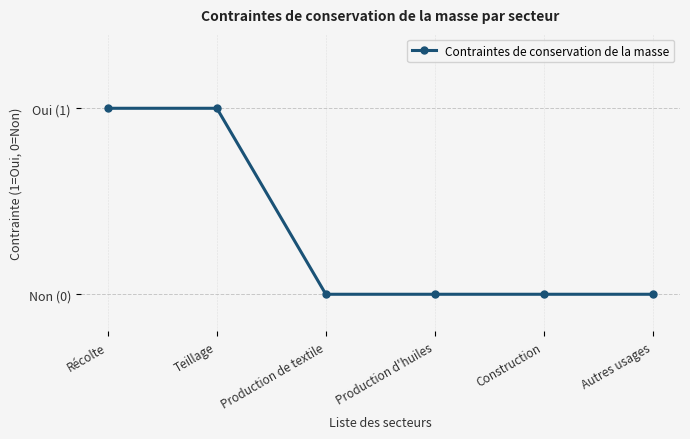

True or false: there are more than 0 points higher than both neighbors.

False